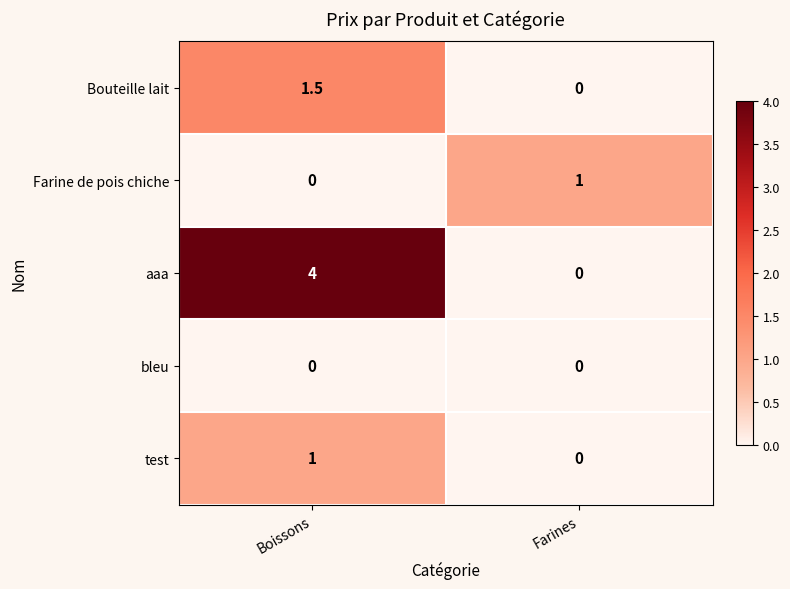

List the labels in order of Farine de pois chiche value, smallest first.

Boissons, Farines